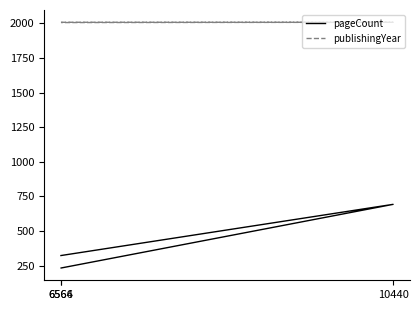

What position from the right is 6564?

3